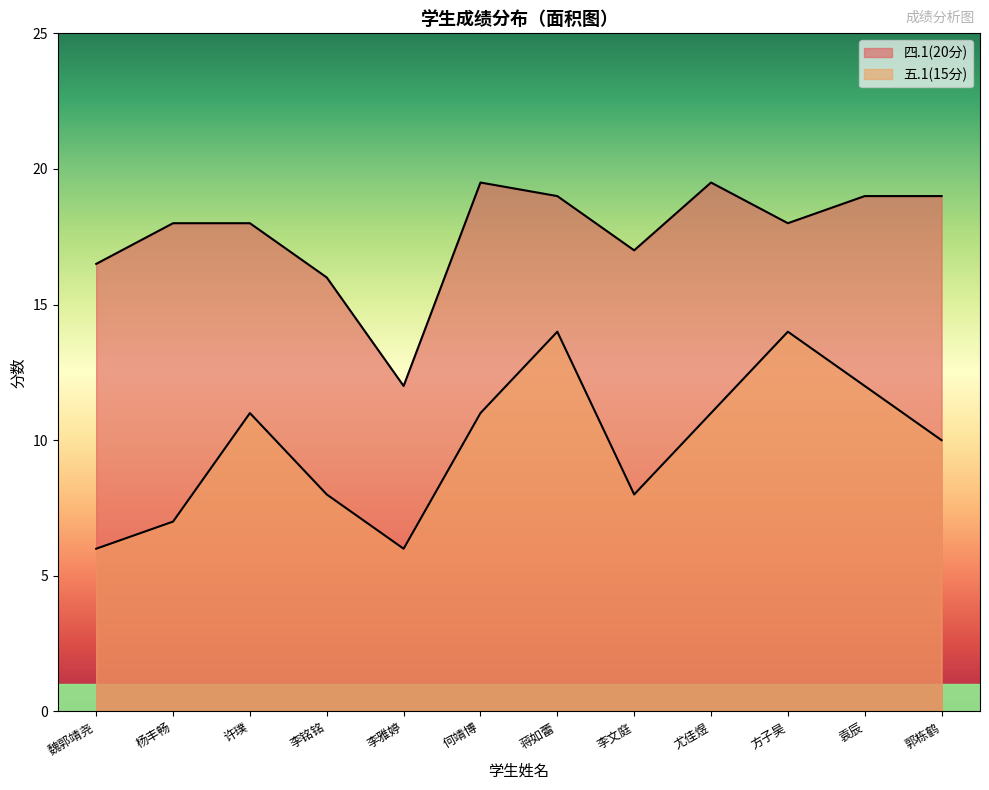

True or false: 五.1(15分) and 四.1(20分) intersect in this chart.

False